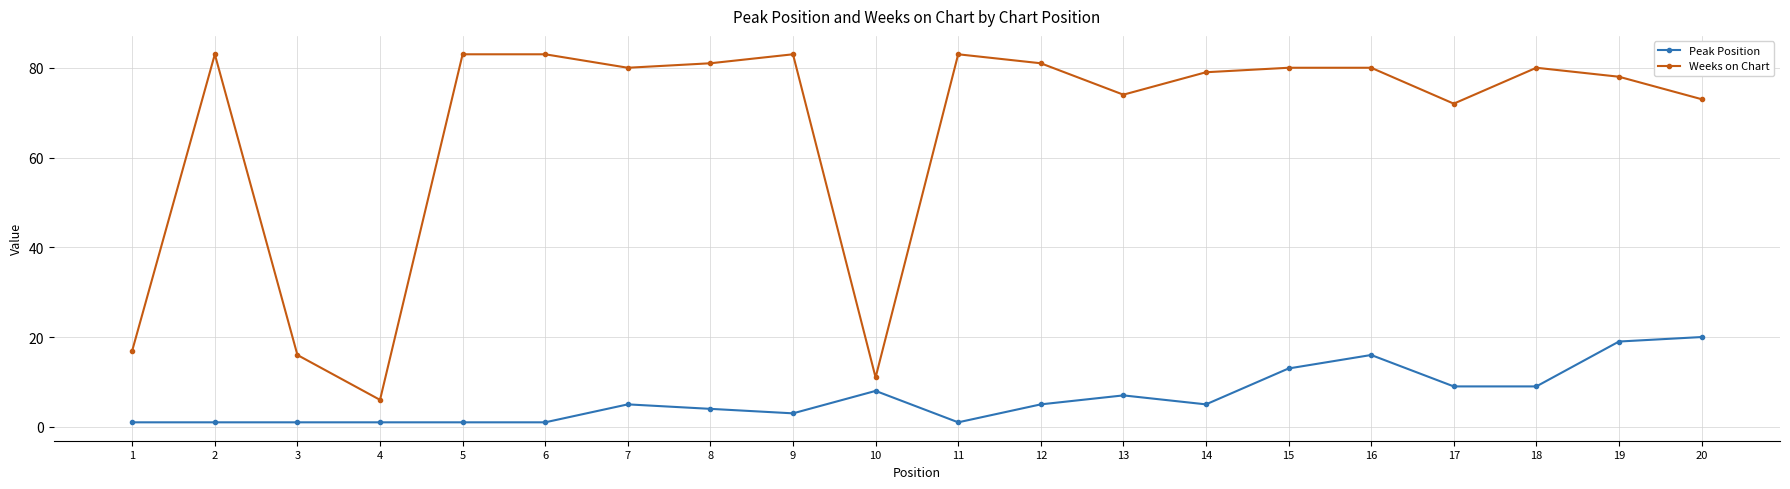

What is the difference between the highest and lowest values at 6?

82